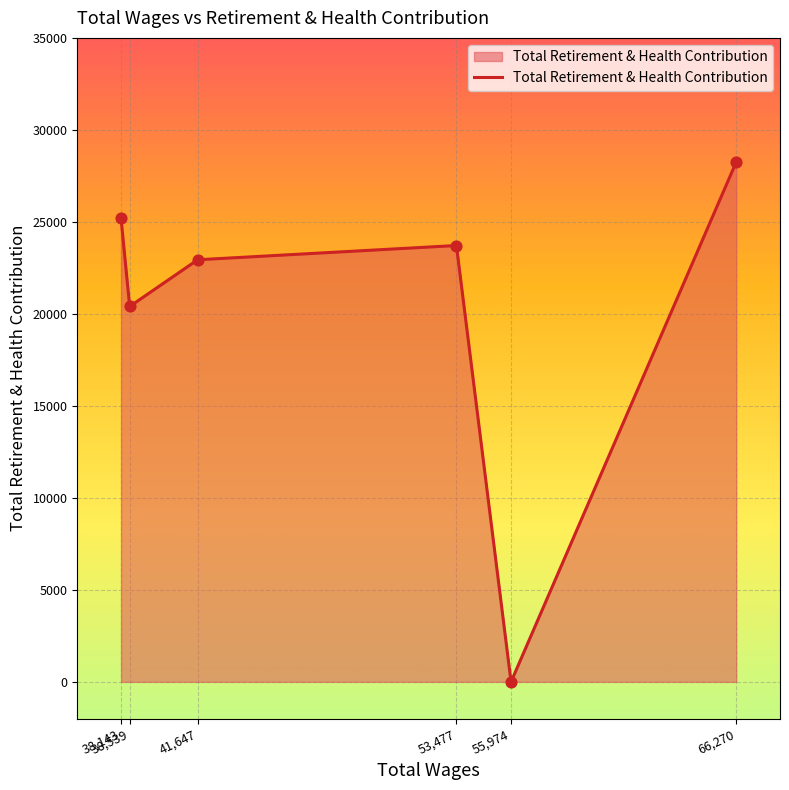

Which has a higher value, 38,143 or 38,539?

38,143